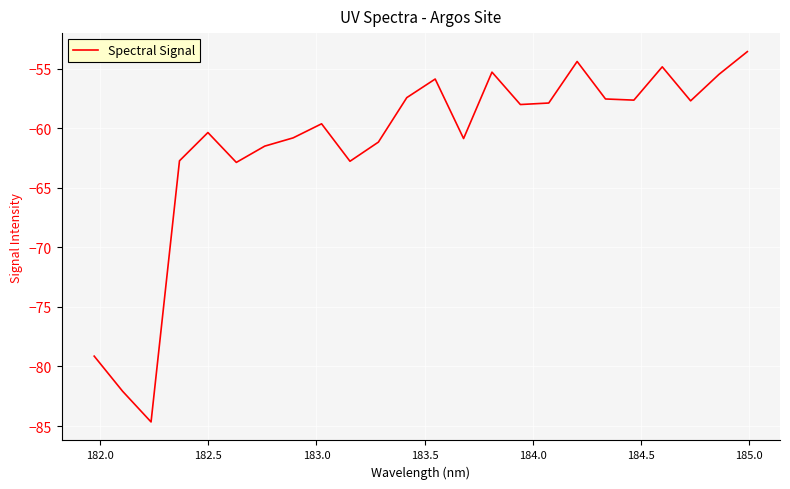

What is the greatest value displayed?

-53.6